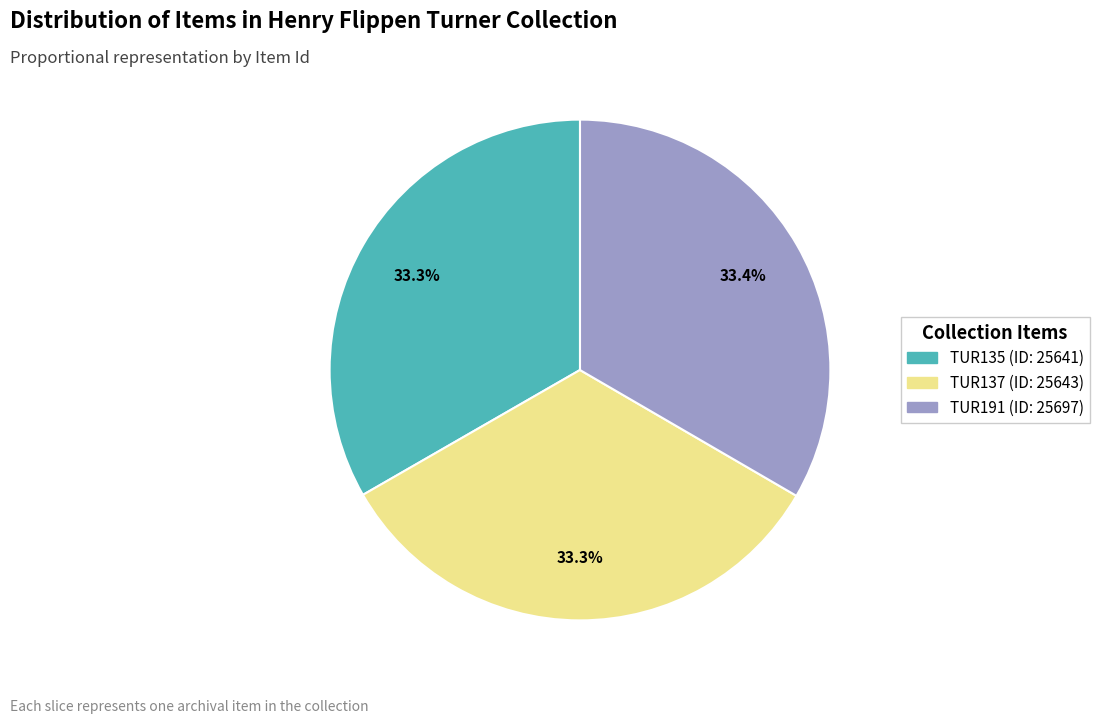

How many slices are in this pie chart?

3